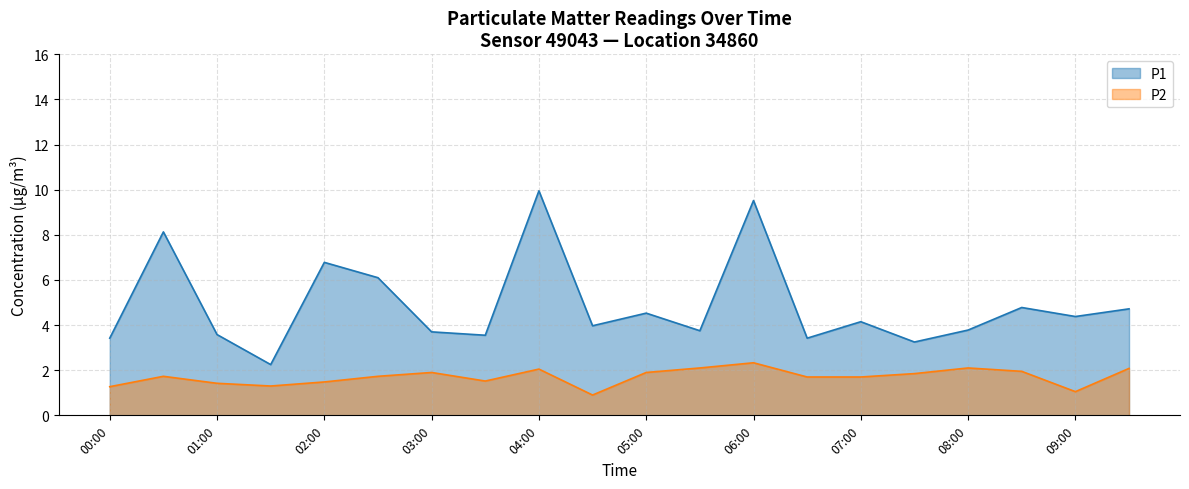

What is the label of the 4th point from the right?

08:00